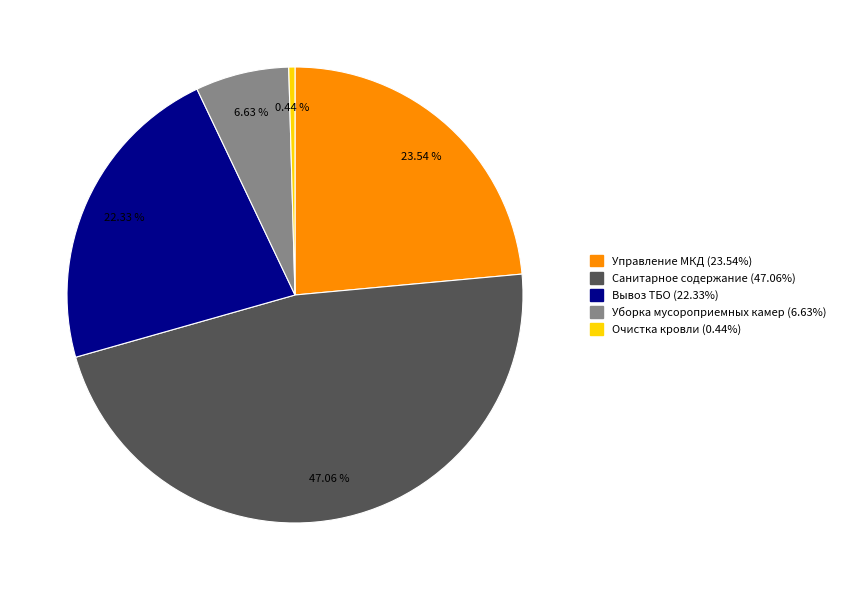

Is there any slice that represents more than half of the pie?

No